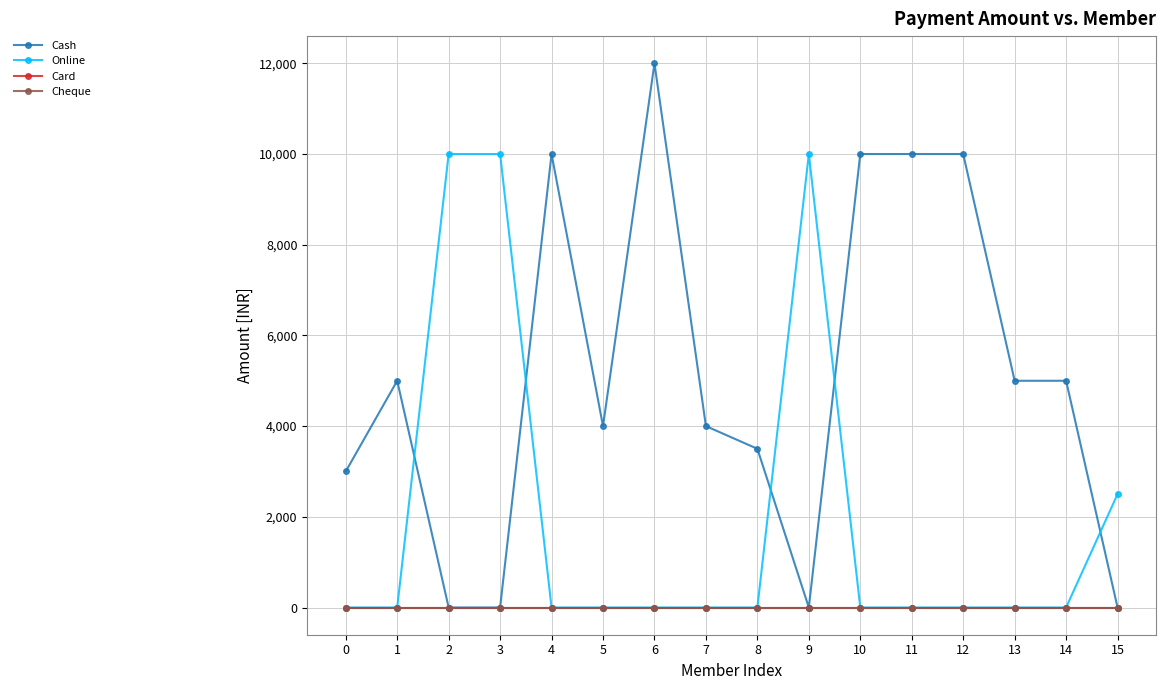

Reading right to left, transcribe all the data shown in this chart.

Cash: 15=0	14=5000	13=5000	12=10000	11=10000	10=10000	9=0	8=3500	7=4000	6=12000	5=4000	4=10000	3=0	2=0	1=5000	0=3000
Online: 15=2500	14=0	13=0	12=0	11=0	10=0	9=10000	8=0	7=0	6=0	5=0	4=0	3=10000	2=10000	1=0	0=0
Card: 15=0	14=0	13=0	12=0	11=0	10=0	9=0	8=0	7=0	6=0	5=0	4=0	3=0	2=0	1=0	0=0
Cheque: 15=0	14=0	13=0	12=0	11=0	10=0	9=0	8=0	7=0	6=0	5=0	4=0	3=0	2=0	1=0	0=0